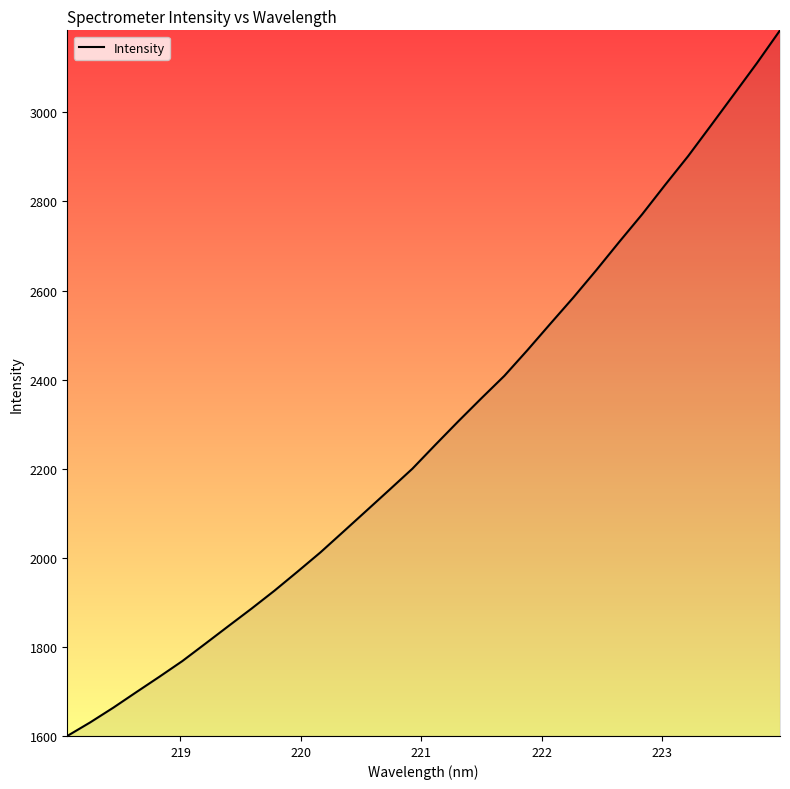

How many lines are shown in the chart?

1